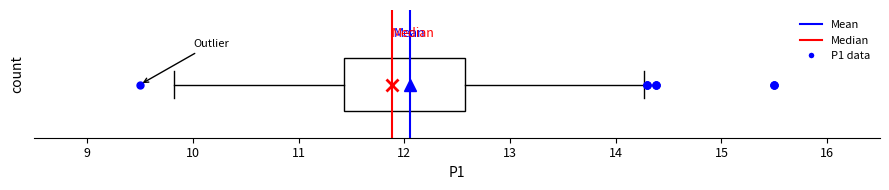

Transcribe this box plot: give where the median line is, the range the box spans, and where the two whiskers end, as read against the x-axis. The values are not printed on the chart, so give them approximately, as read against the axis.

median 11.9, box 11.4 to 12.6, whiskers 9.8 to 14.3